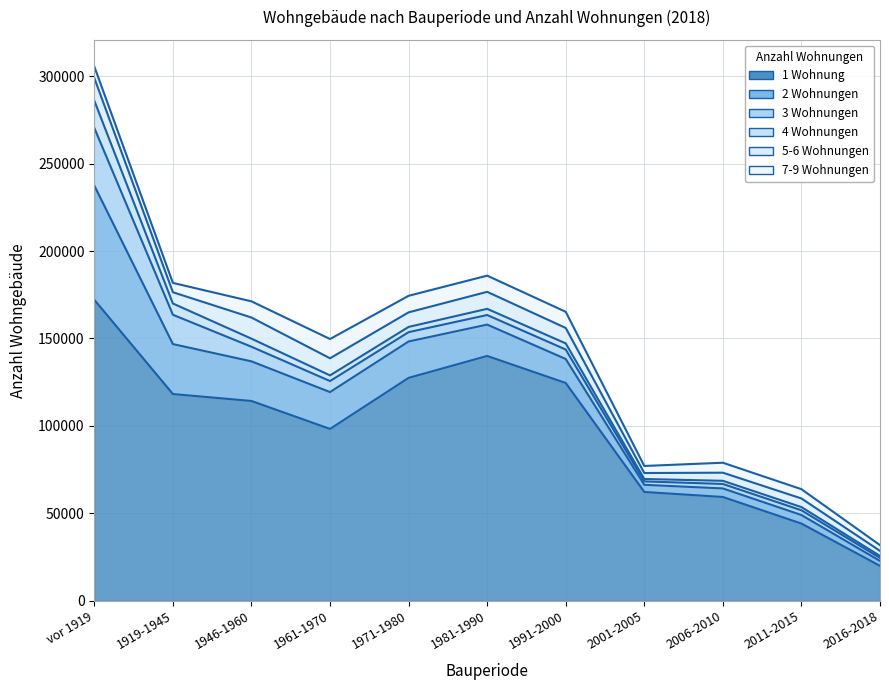

How many intersections are there between 5-6 Wohnungen and 3 Wohnungen?

1